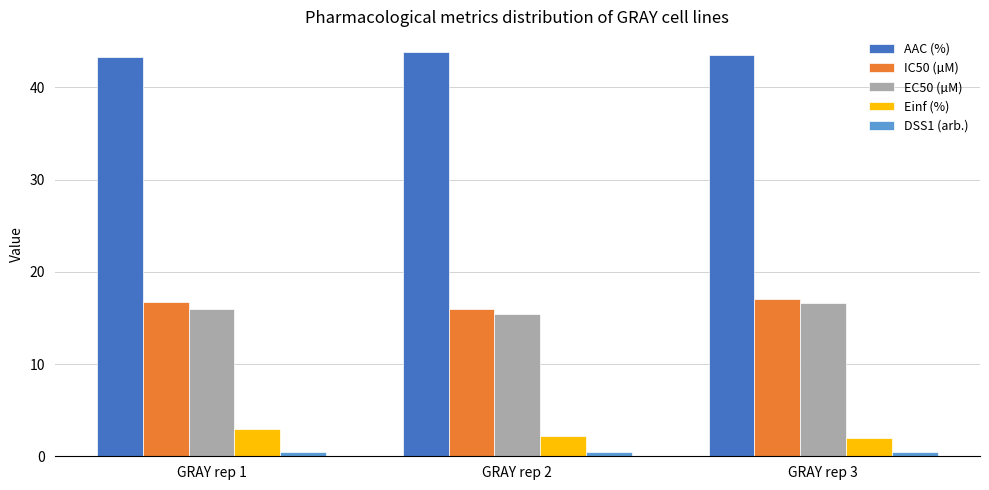

What is the difference between the highest and lowest values at GRAY rep 3?

43.1